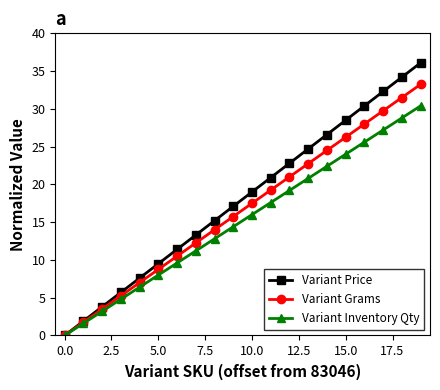

Rank the series by their average value, from highest to lowest.

Variant Price, Variant Grams, Variant Inventory Qty